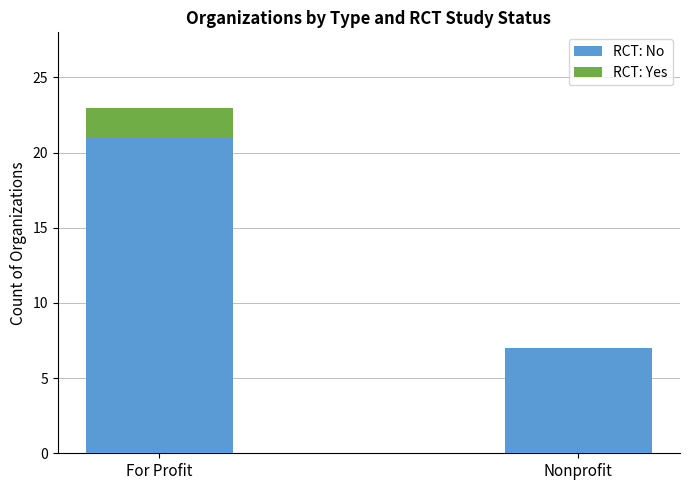

At which label does RCT: No reach its peak?

For Profit